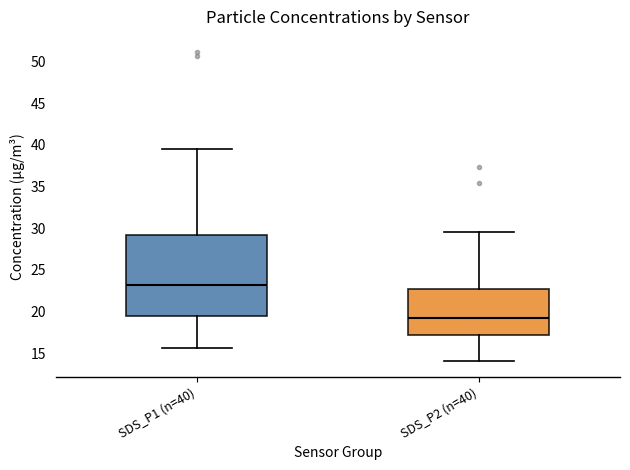

Which box has the lowest median line?

SDS_P2 (n=40)